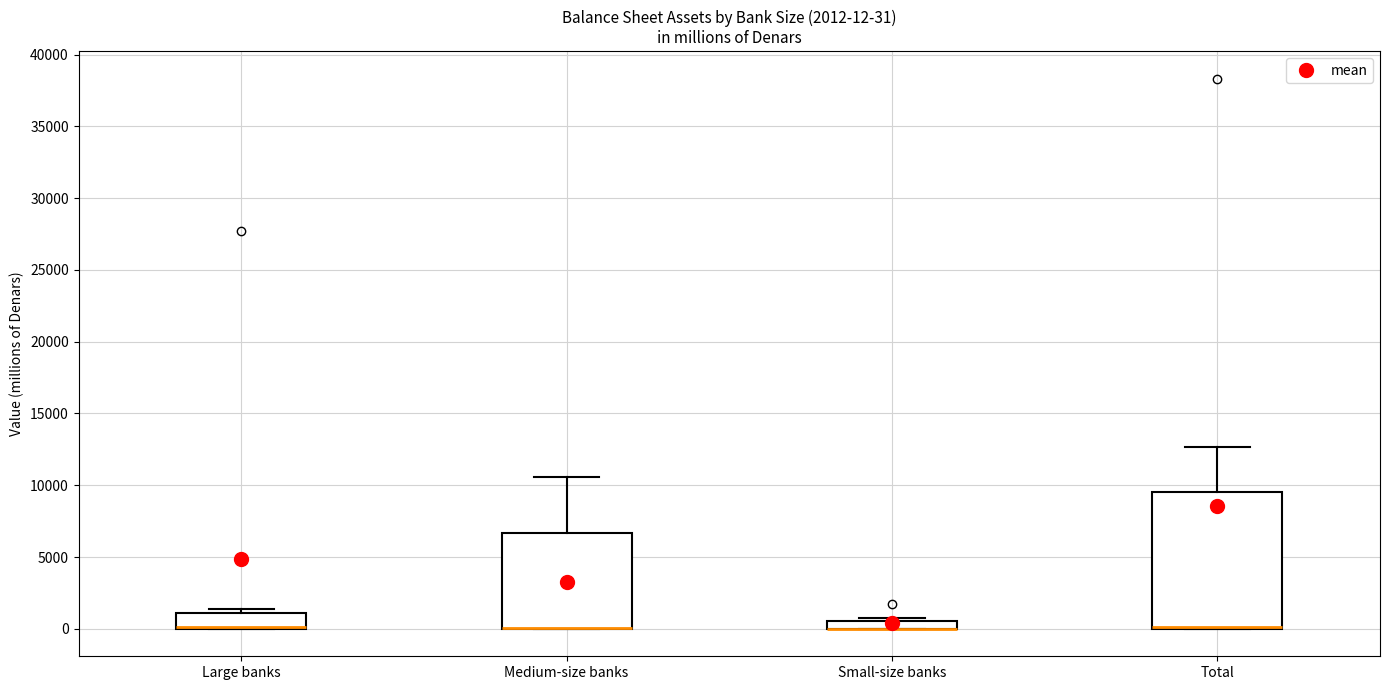

Comparing the boxes themselves (not the whiskers), which one is the tallest?

Total